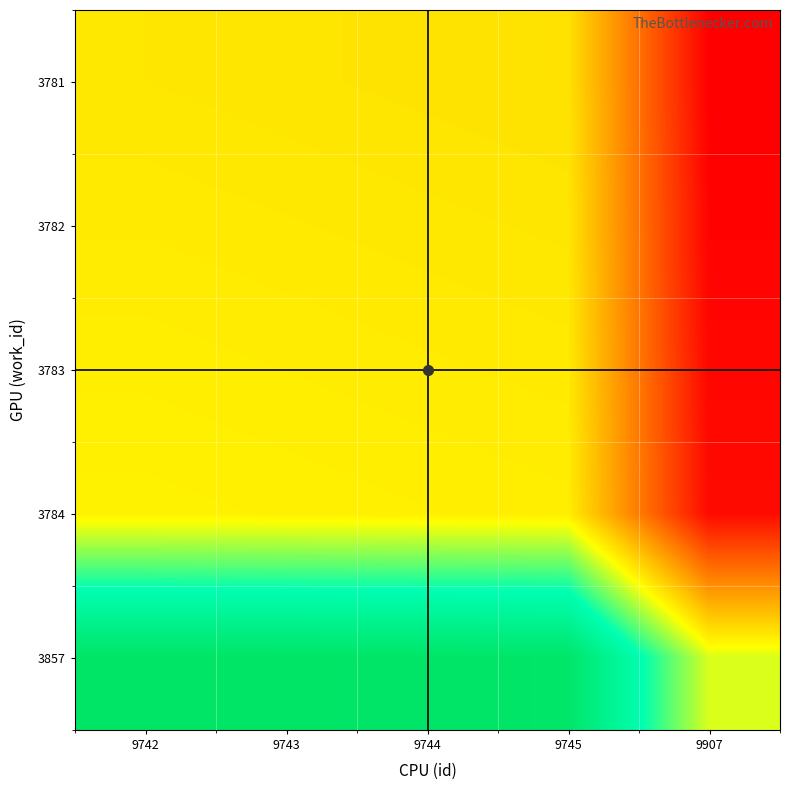

What is the total value across all series at 9907?

0.6